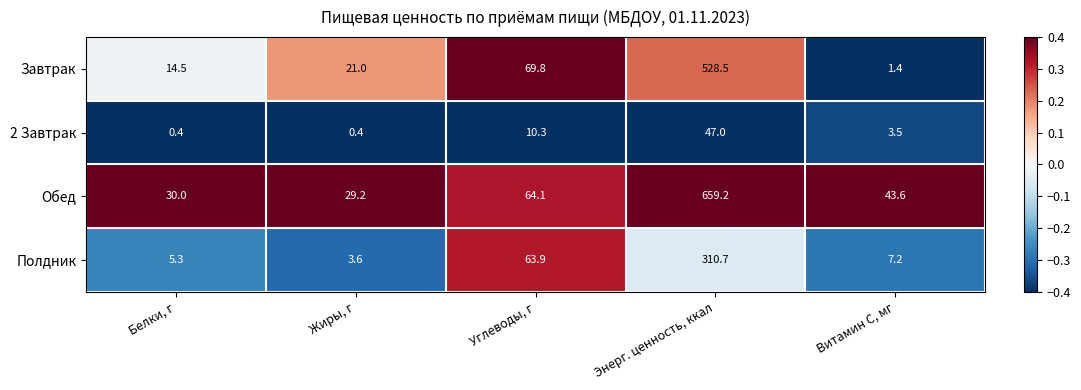

The value of 2 Завтрак at Витамин С, мг is 3.5. True or false?

True